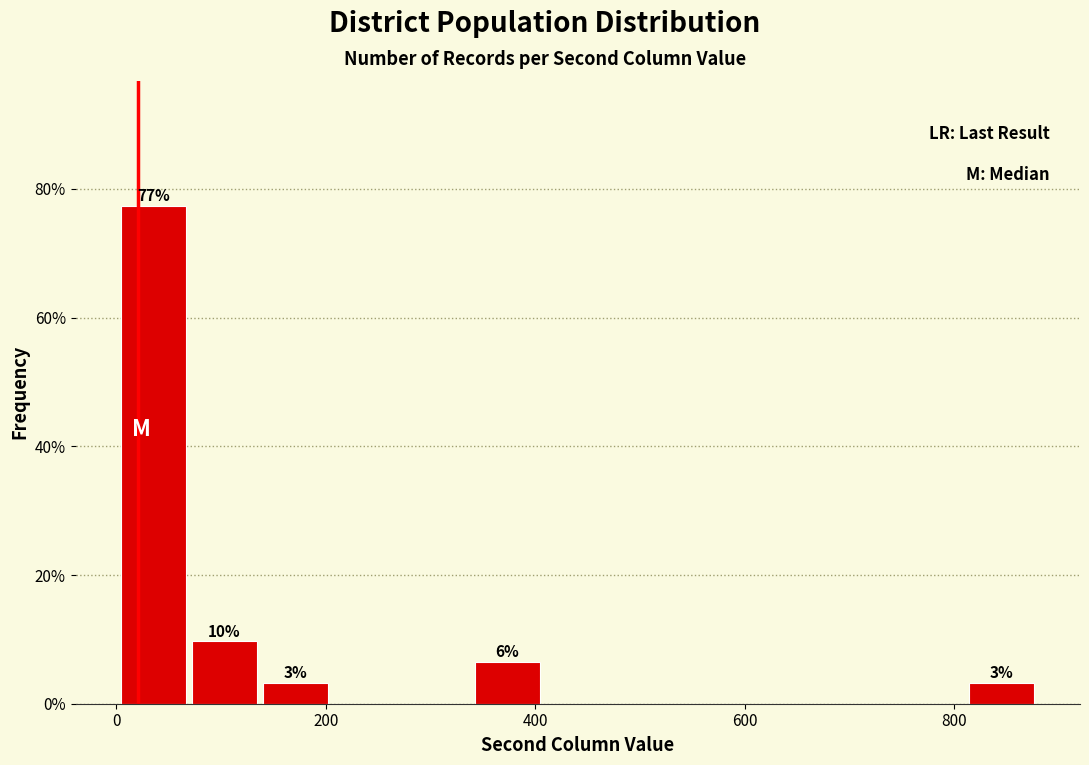

Around what value on the x-axis is the tallest bar? Give the approximate position of its centre, as read against the axis.

40